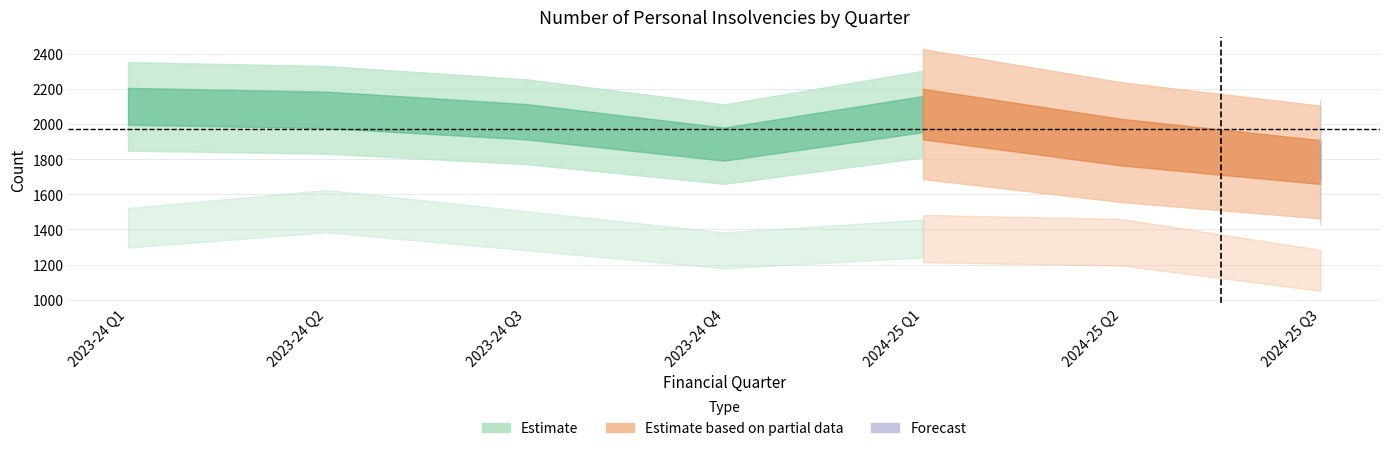

What is the total value across all series at 2024-25 Q3?

4465